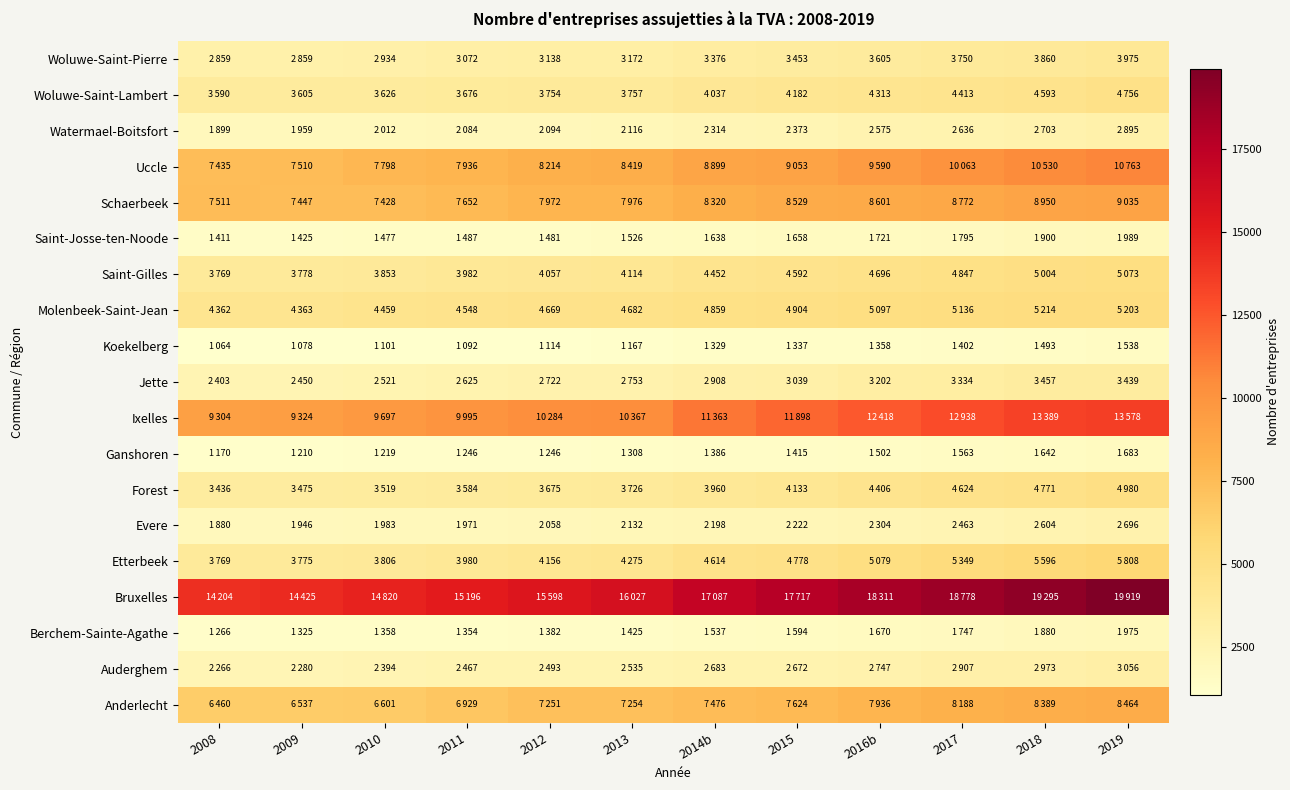

Reading left to right, transcribe all the data shown in this chart.

Anderlecht: 2008=6460	2009=6537	2010=6601	2011=6929	2012=7251	2013=7254	2014b=7476	2015=7624	2016b=7936	2017=8188	2018=8389	2019=8464
Auderghem: 2008=2266	2009=2280	2010=2394	2011=2467	2012=2493	2013=2535	2014b=2683	2015=2672	2016b=2747	2017=2907	2018=2973	2019=3056
Berchem-Sainte-Agathe: 2008=1266	2009=1325	2010=1358	2011=1354	2012=1382	2013=1425	2014b=1537	2015=1594	2016b=1670	2017=1747	2018=1880	2019=1975
Bruxelles: 2008=14204	2009=14425	2010=14820	2011=15196	2012=15598	2013=16027	2014b=17087	2015=17717	2016b=18311	2017=18778	2018=19295	2019=19919
Etterbeek: 2008=3769	2009=3775	2010=3806	2011=3980	2012=4156	2013=4275	2014b=4614	2015=4778	2016b=5079	2017=5349	2018=5596	2019=5808
Evere: 2008=1880	2009=1946	2010=1983	2011=1971	2012=2058	2013=2132	2014b=2198	2015=2222	2016b=2304	2017=2463	2018=2604	2019=2696
Forest: 2008=3436	2009=3475	2010=3519	2011=3584	2012=3675	2013=3726	2014b=3960	2015=4133	2016b=4406	2017=4624	2018=4771	2019=4980
Ganshoren: 2008=1170	2009=1210	2010=1219	2011=1246	2012=1246	2013=1308	2014b=1386	2015=1415	2016b=1502	2017=1563	2018=1642	2019=1683
Ixelles: 2008=9304	2009=9324	2010=9697	2011=9995	2012=10284	2013=10367	2014b=11363	2015=11898	2016b=12418	2017=12938	2018=13389	2019=13578
Jette: 2008=2403	2009=2450	2010=2521	2011=2625	2012=2722	2013=2753	2014b=2908	2015=3039	2016b=3202	2017=3334	2018=3457	2019=3439
Koekelberg: 2008=1064	2009=1078	2010=1101	2011=1092	2012=1114	2013=1167	2014b=1329	2015=1337	2016b=1358	2017=1402	2018=1493	2019=1538
Molenbeek-Saint-Jean: 2008=4362	2009=4363	2010=4459	2011=4548	2012=4669	2013=4682	2014b=4859	2015=4904	2016b=5097	2017=5136	2018=5214	2019=5203
Saint-Gilles: 2008=3769	2009=3778	2010=3853	2011=3982	2012=4057	2013=4114	2014b=4452	2015=4592	2016b=4696	2017=4847	2018=5004	2019=5073
Saint-Josse-ten-Noode: 2008=1411	2009=1425	2010=1477	2011=1487	2012=1481	2013=1526	2014b=1638	2015=1658	2016b=1721	2017=1795	2018=1900	2019=1989
Schaerbeek: 2008=7511	2009=7447	2010=7428	2011=7652	2012=7972	2013=7976	2014b=8320	2015=8529	2016b=8601	2017=8772	2018=8950	2019=9035
Uccle: 2008=7435	2009=7510	2010=7798	2011=7936	2012=8214	2013=8419	2014b=8899	2015=9053	2016b=9590	2017=10063	2018=10530	2019=10763
Watermael-Boitsfort: 2008=1899	2009=1959	2010=2012	2011=2084	2012=2094	2013=2116	2014b=2314	2015=2373	2016b=2575	2017=2636	2018=2703	2019=2895
Woluwe-Saint-Lambert: 2008=3590	2009=3605	2010=3626	2011=3676	2012=3754	2013=3757	2014b=4037	2015=4182	2016b=4313	2017=4413	2018=4593	2019=4756
Woluwe-Saint-Pierre: 2008=2859	2009=2859	2010=2934	2011=3072	2012=3138	2013=3172	2014b=3376	2015=3453	2016b=3605	2017=3750	2018=3860	2019=3975